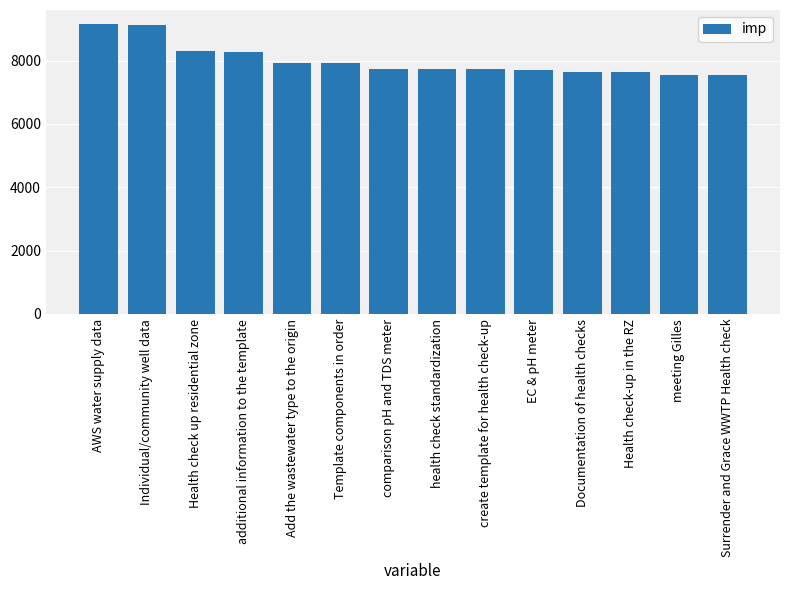

What is the average value?

7998